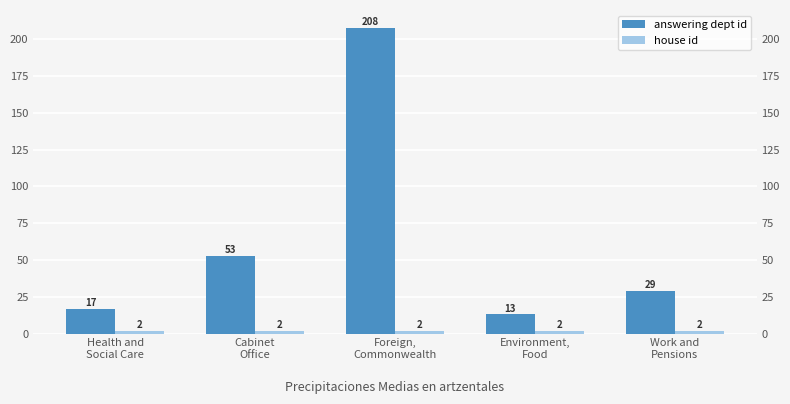

What is the greatest value displayed?

208